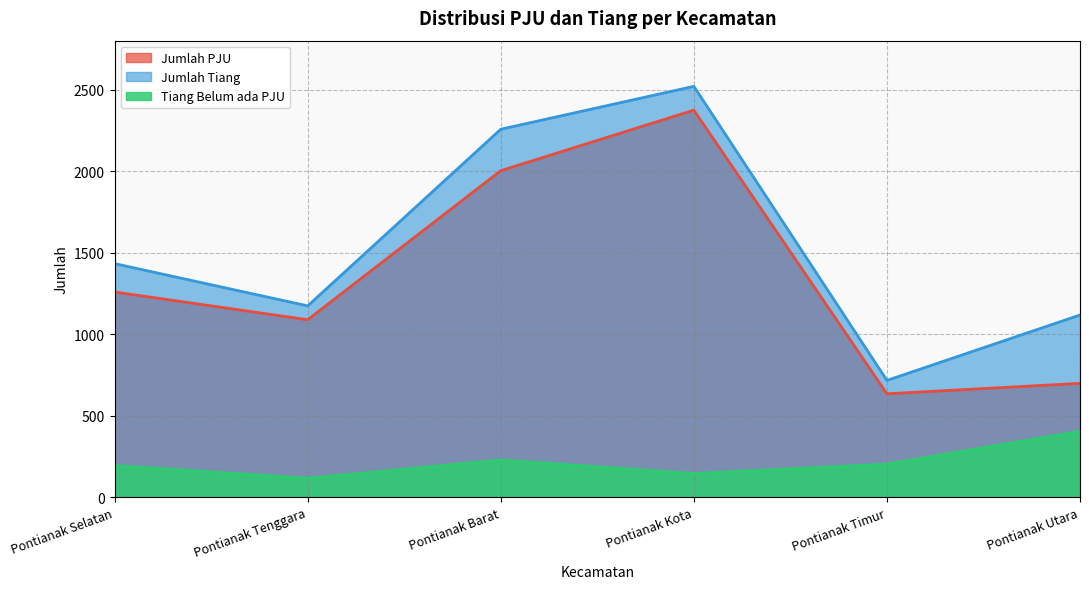

At which category does Jumlah Tiang reach its first local peak?

Pontianak Kota